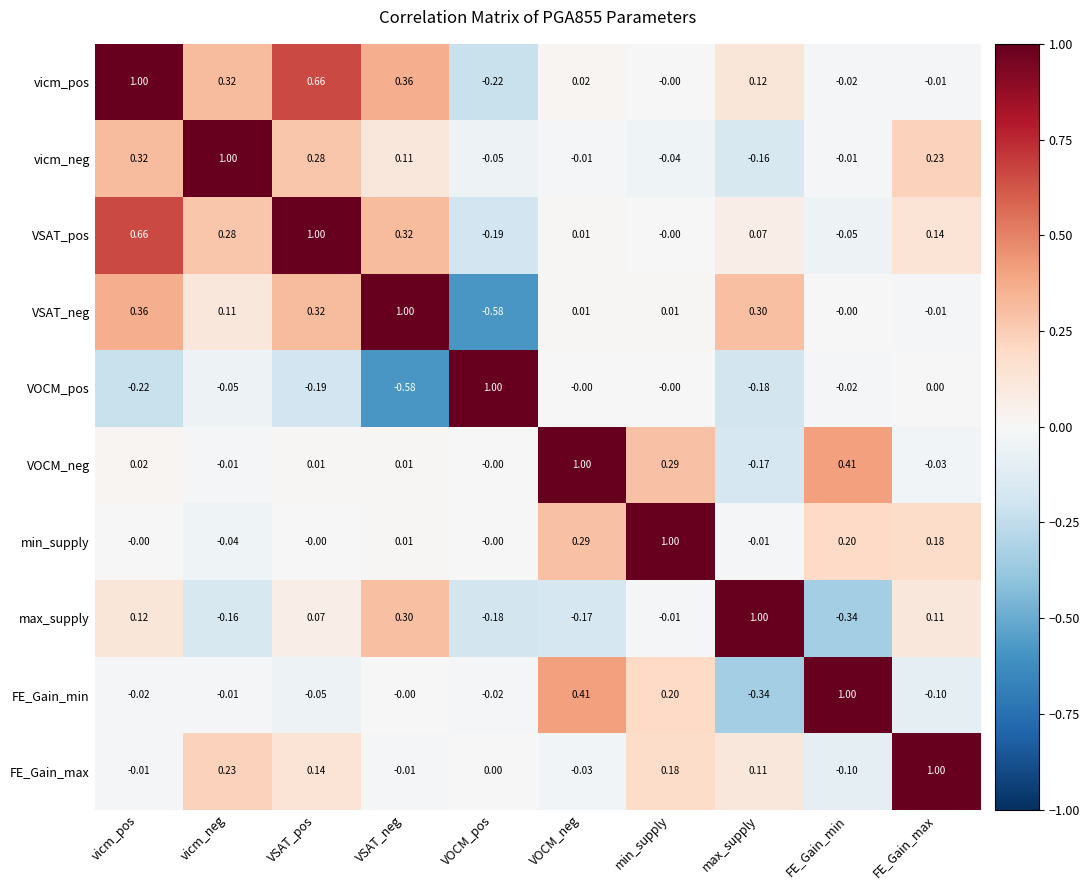

Where is vicm_pos nearest to the value 0?

min_supply